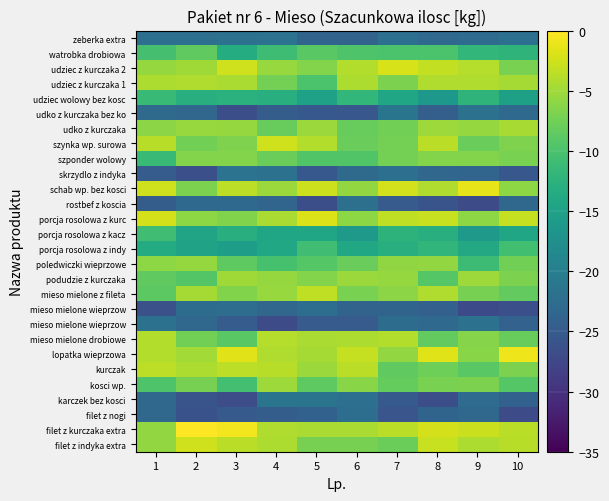

Count the number of categories in the chart.

10